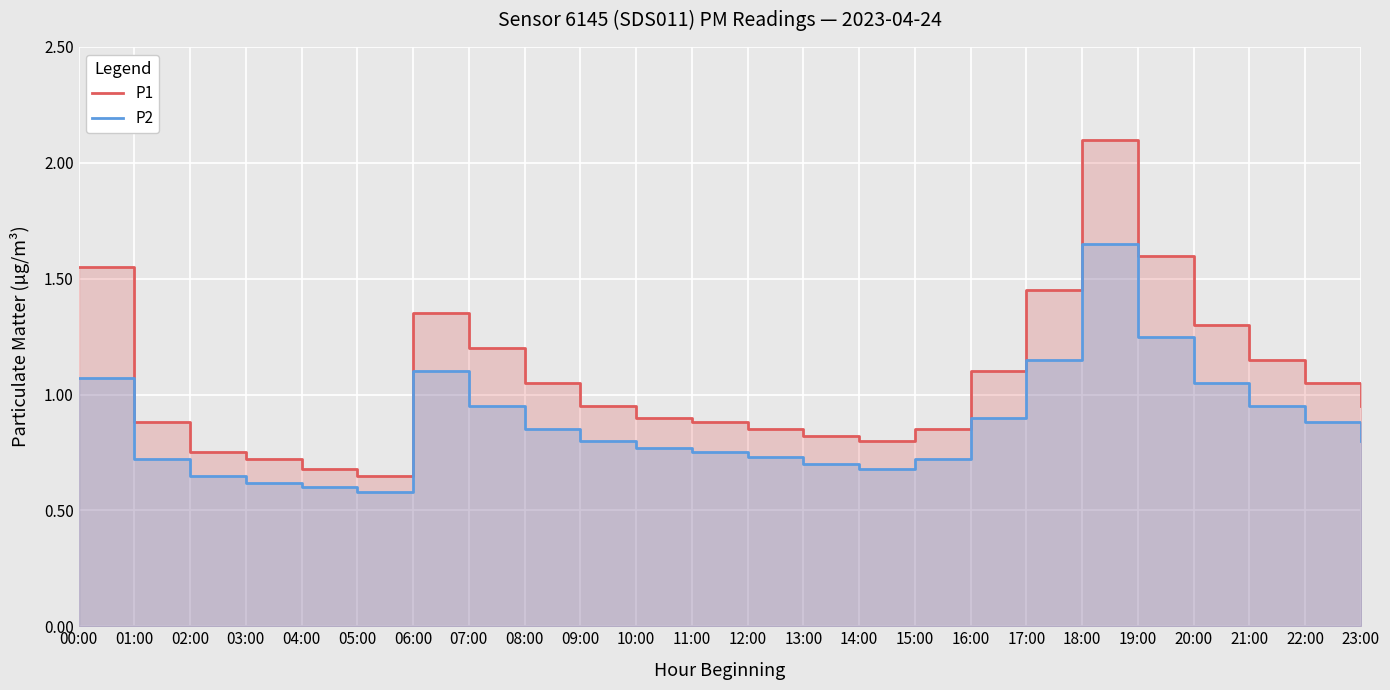

What is the smallest value displayed?

0.6